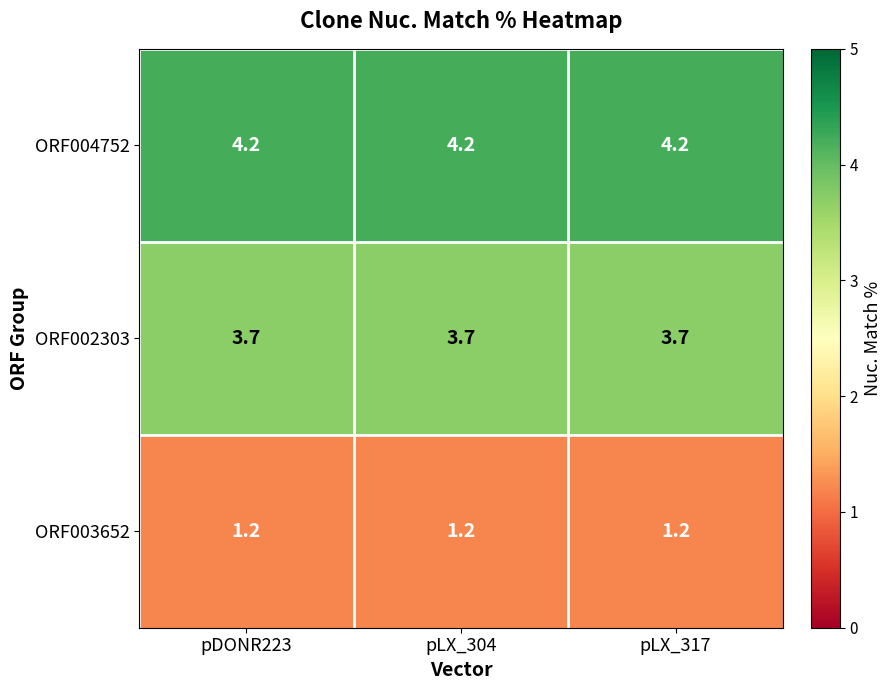

The ORF002303 series shows 3.7 at pLX_304. True or false?

True